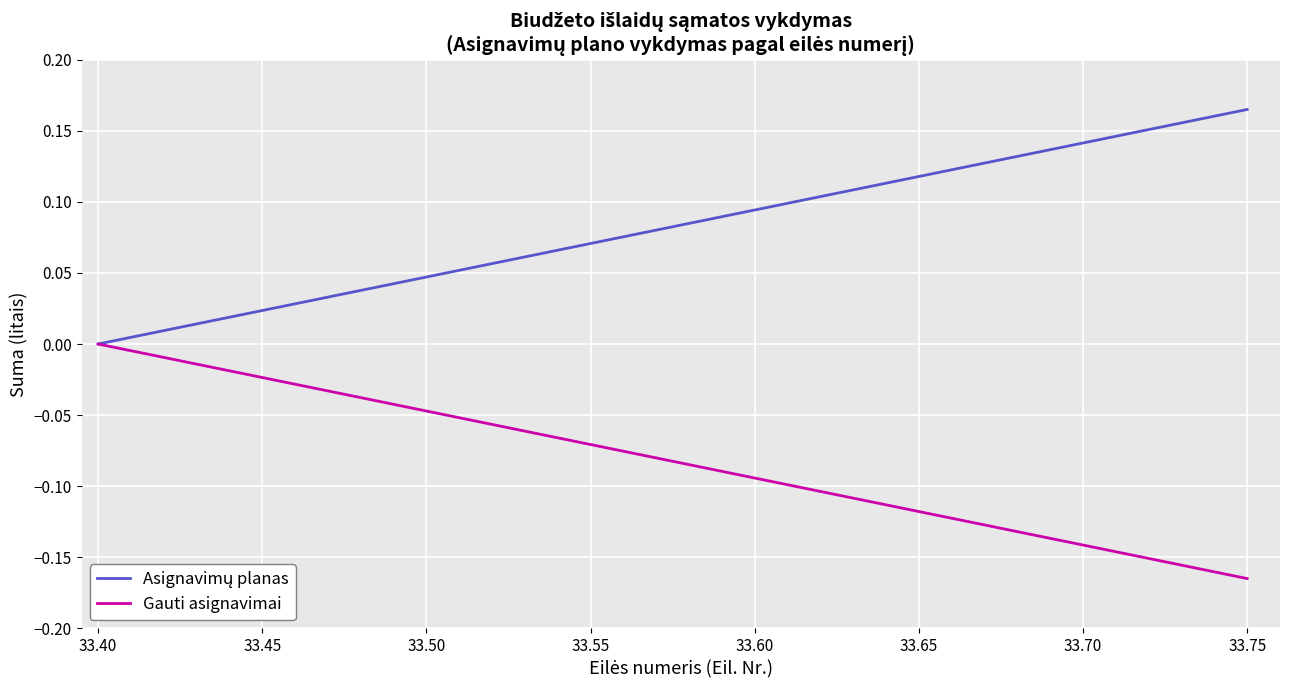

Reading right to left, transcribe all the data shown in this chart.

Asignavimų planas: 0.2	0.1	0.1	0.1	0.1	0.0	0.0	0.0	0.0
Gauti asignavimai: -0.2	-0.1	-0.1	-0.1	-0.1	-0.0	-0.0	-0.0	-0.0